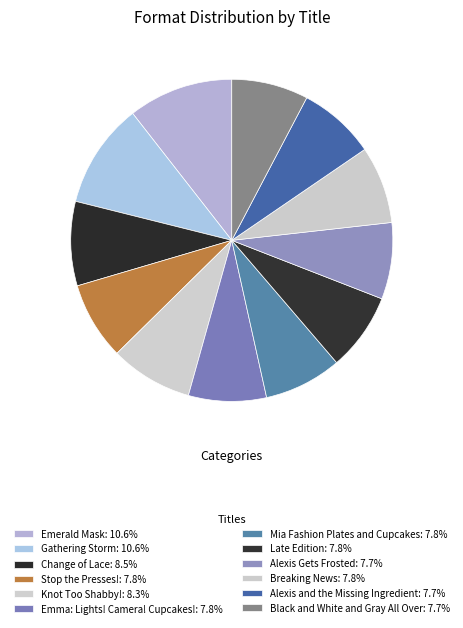

True or false: Emma: Lights! Camera! Cupcakes! accounts for 1% of the total.

False